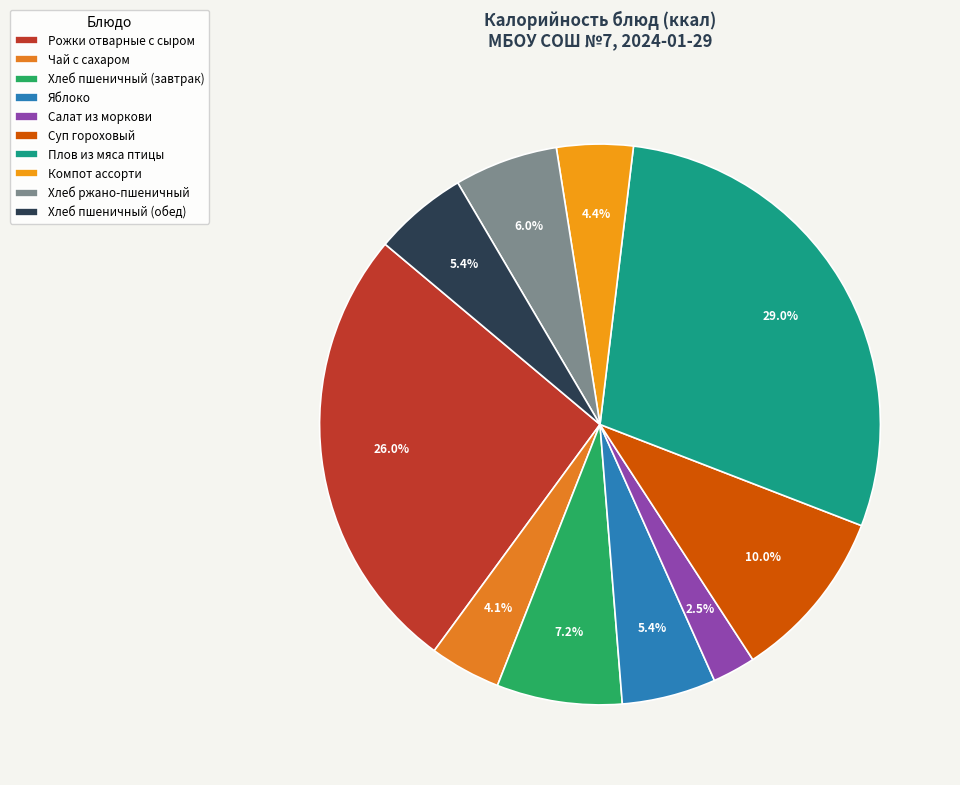

Count the number of slices in the pie.

10